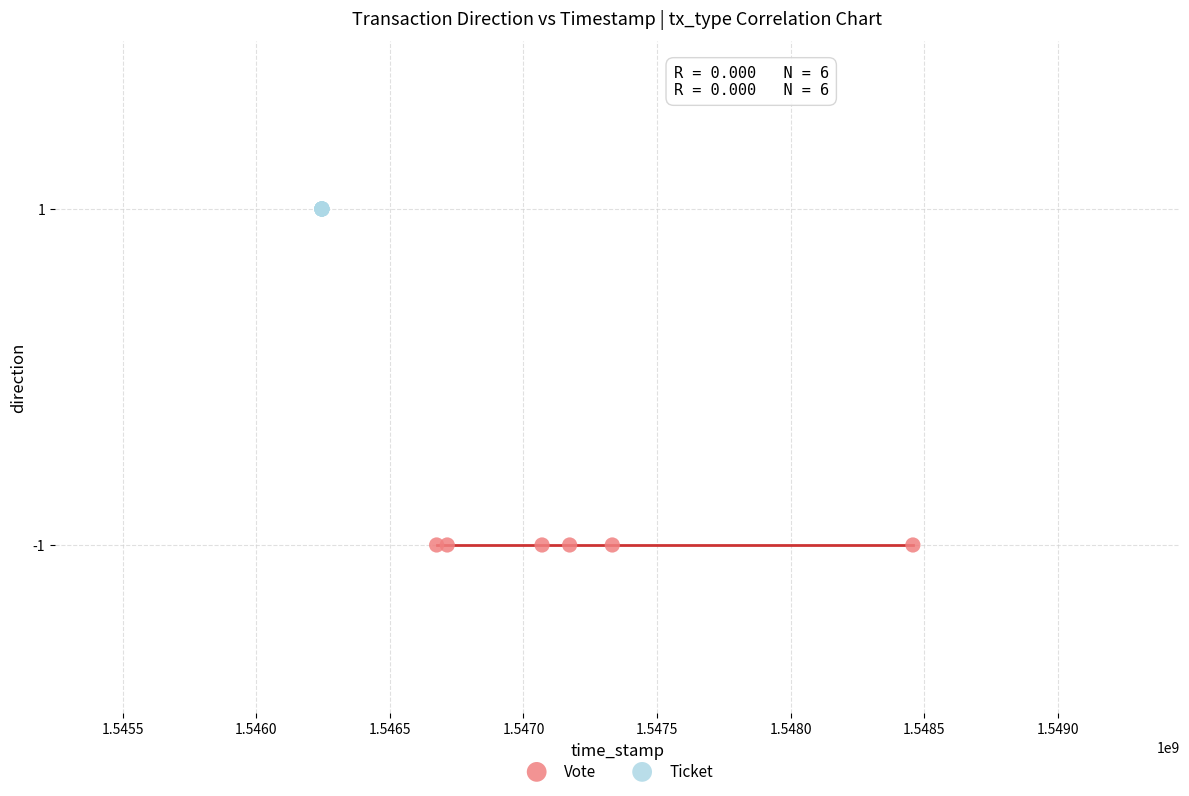

Which series reaches the maximum Y coordinate?

Ticket